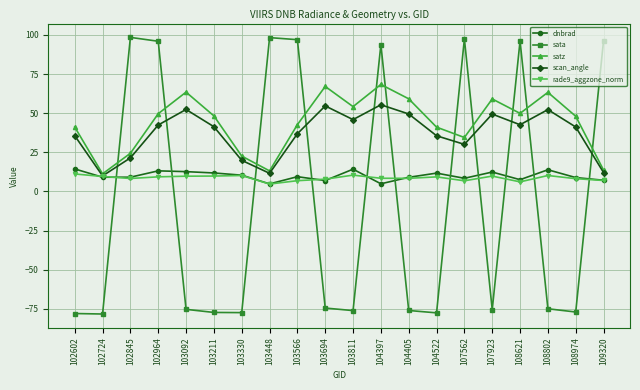

Which series has the largest total across all categories?

satz